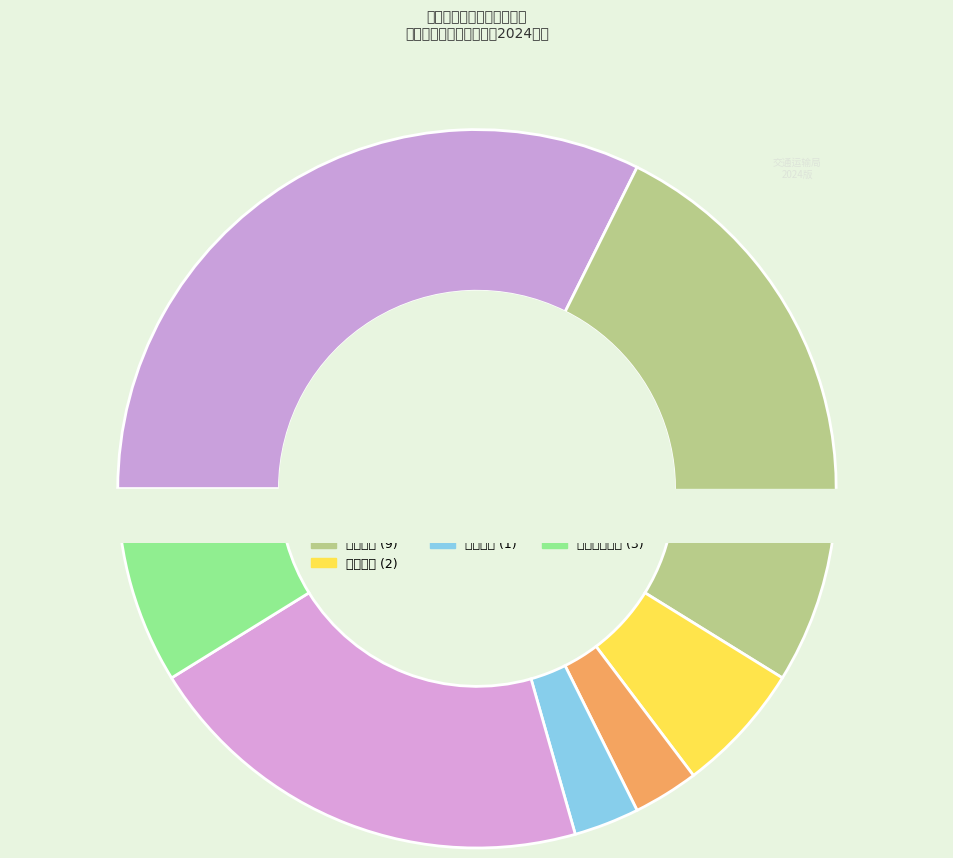

To the nearest percent, what is the difference between the largest and smallest slice percentages?

28%